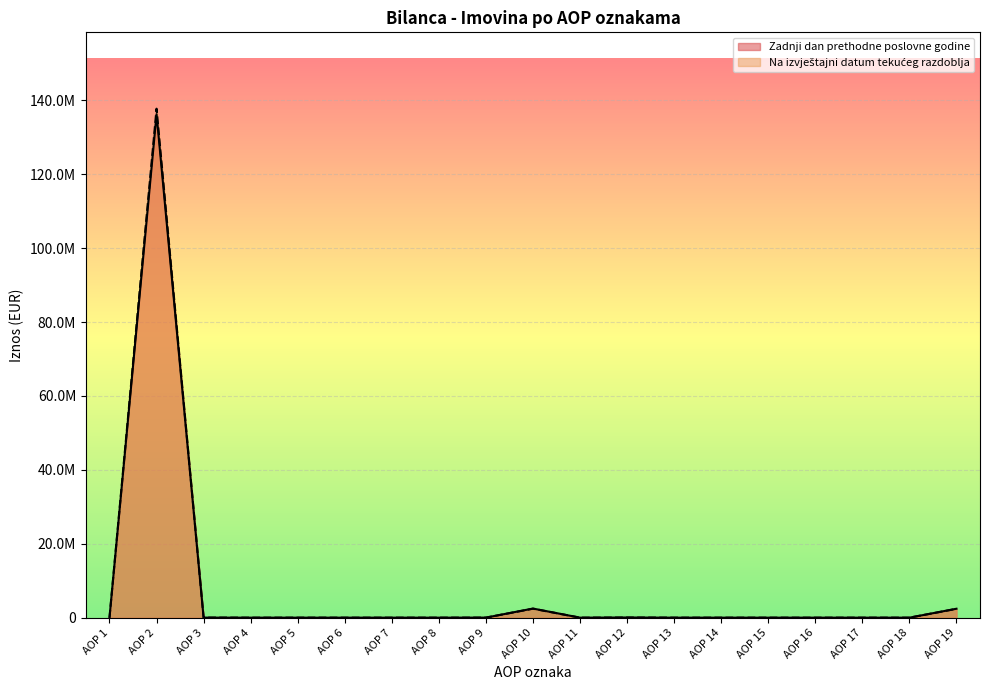

Rank the series by their maximum value, from highest to lowest.

Na izvještajni datum tekuceg razdoblja, Zadnji dan prethodne poslovne godine